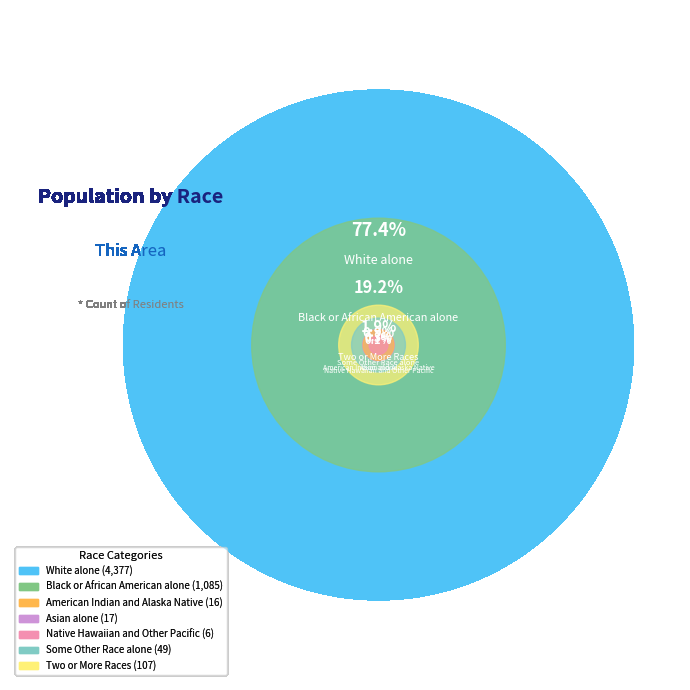

Which has a higher value, White alone or Asian alone?

White alone